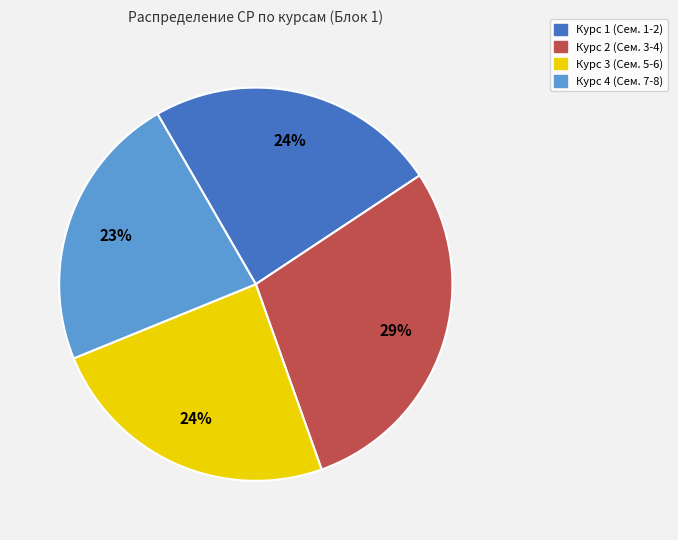

Is there any slice that represents more than half of the pie?

No